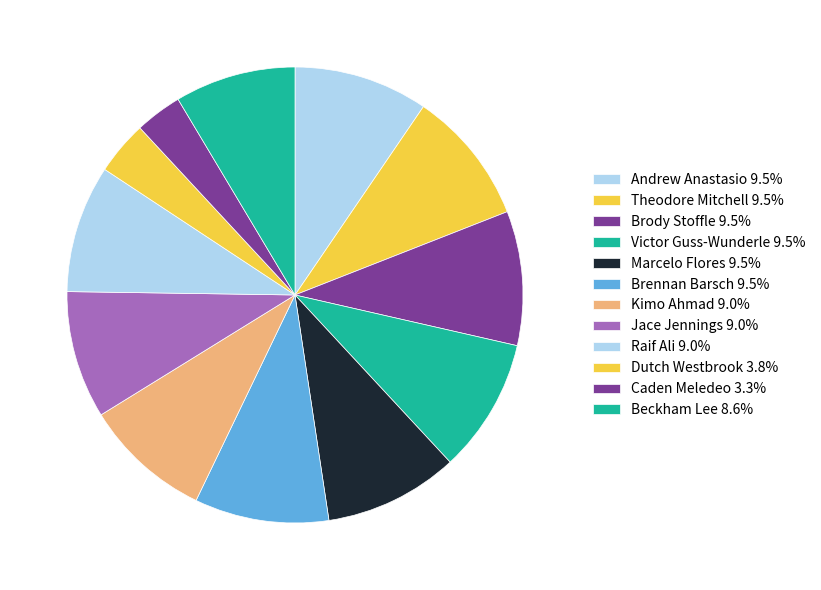

Count the number of slices in the pie.

12